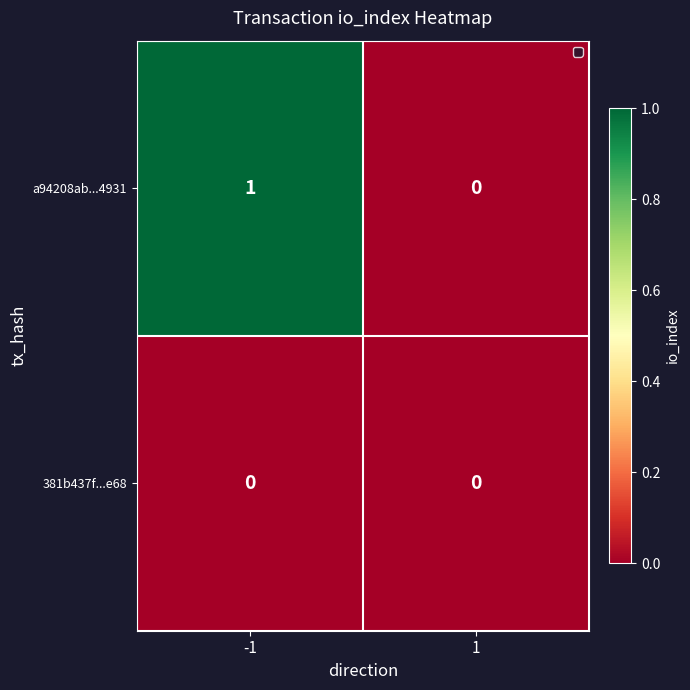

Between -1 and 1, which series saw the biggest shift?

a94208ab...4931